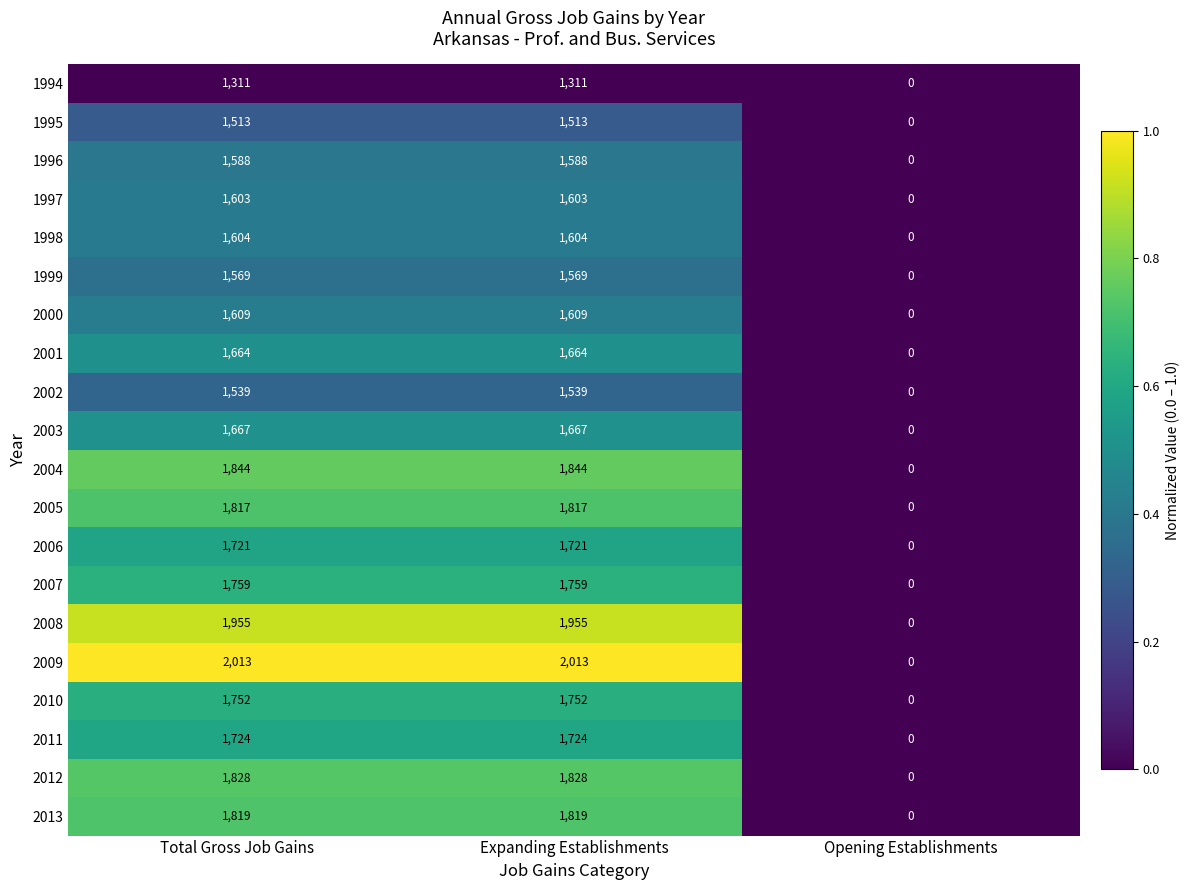

The value of 2000 at Total Gross Job Gains is 1609. True or false?

True